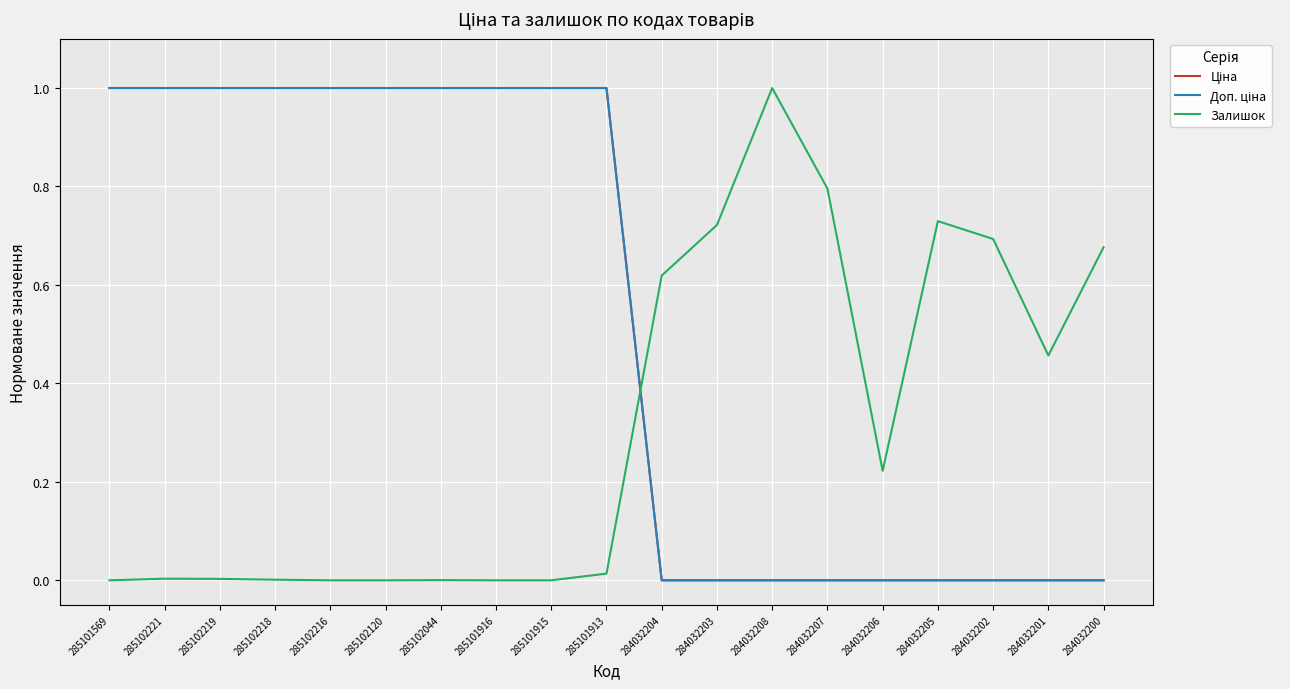

Is it true that Залишок equals 0.0 at 285101913?

False